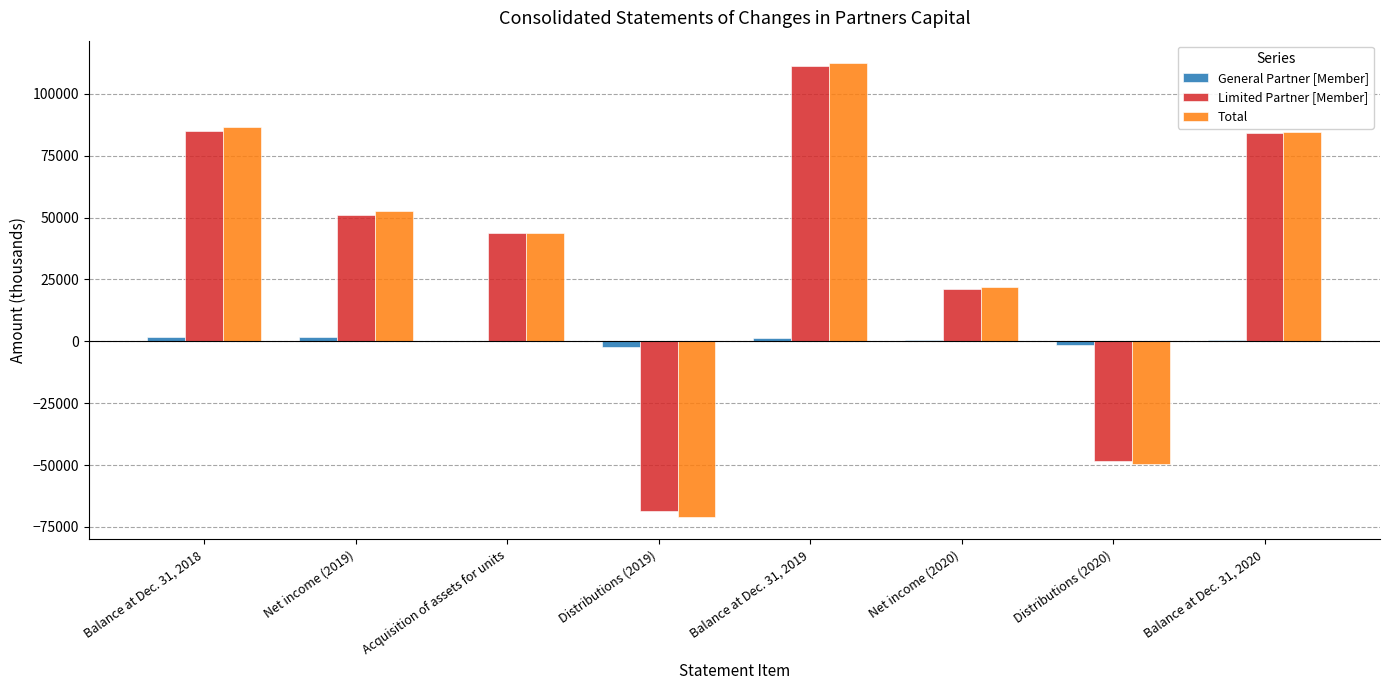

Count the number of categories in the chart.

8